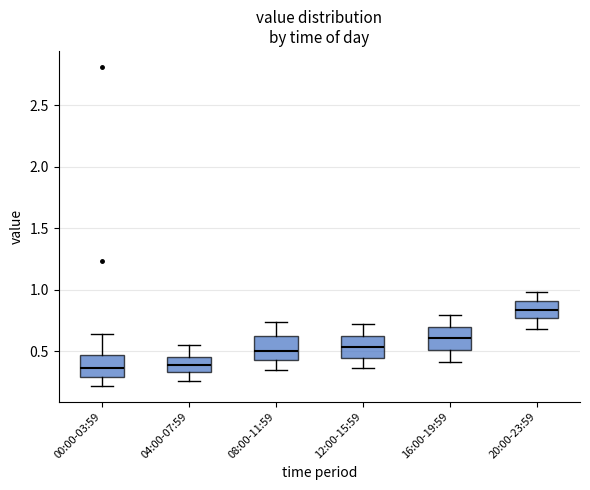

Reading left to right, transcribe this box plot: for each box, give where its median line is, the range the box spans, and where its two whiskers end, as read against the y-axis. The values are not printed on the chart, so give them approximately, as read against the axis.

00:00-03:59: median 0.35, box 0.30 to 0.45, whiskers 0.20 to 0.65
04:00-07:59: median 0.40, box 0.35 to 0.45, whiskers 0.25 to 0.55
08:00-11:59: median 0.50, box 0.45 to 0.60, whiskers 0.35 to 0.75
12:00-15:59: median 0.55, box 0.45 to 0.60, whiskers 0.35 to 0.70
16:00-19:59: median 0.60, box 0.50 to 0.70, whiskers 0.40 to 0.80
20:00-23:59: median 0.85, box 0.75 to 0.90, whiskers 0.70 to 1.00